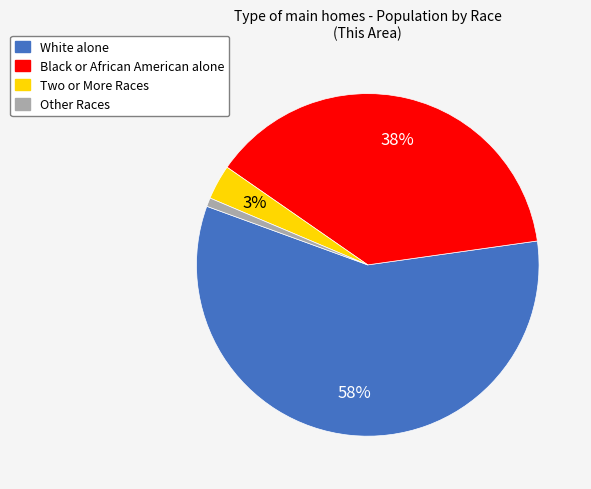

Is the sum of Black or African American alone and Two or More Races greater than half?

No